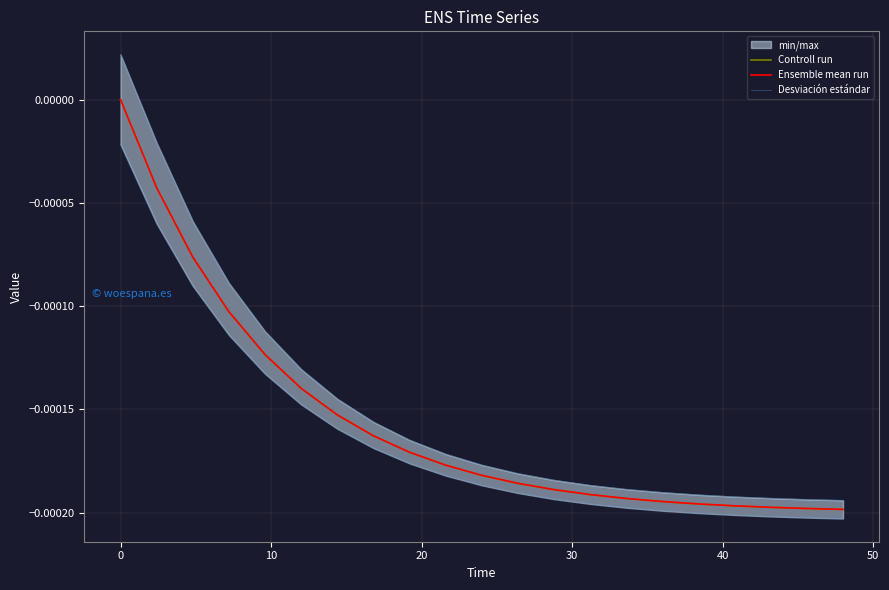

Which has a higher value, 10 or 11?

10